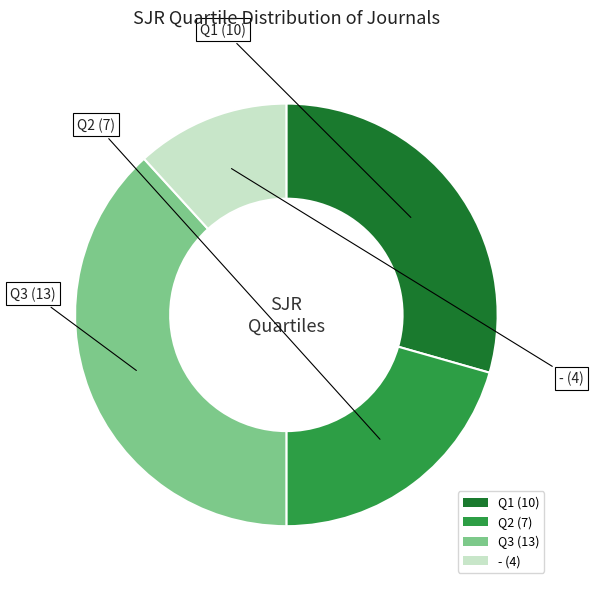

How many slices are in this pie chart?

4